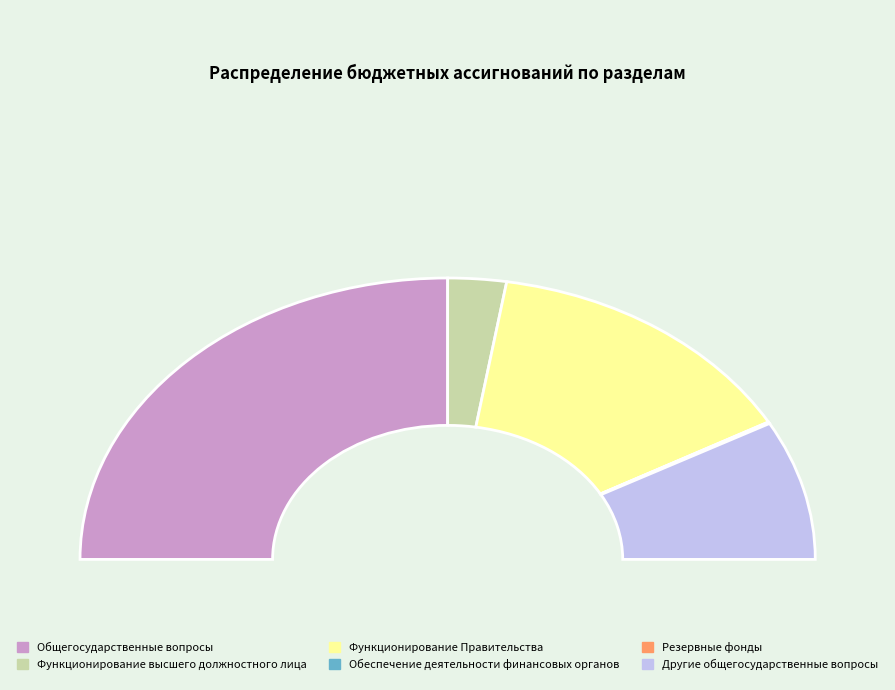

The Функционирование высшего должностного лица slice represents 1% of the pie. True or false?

False